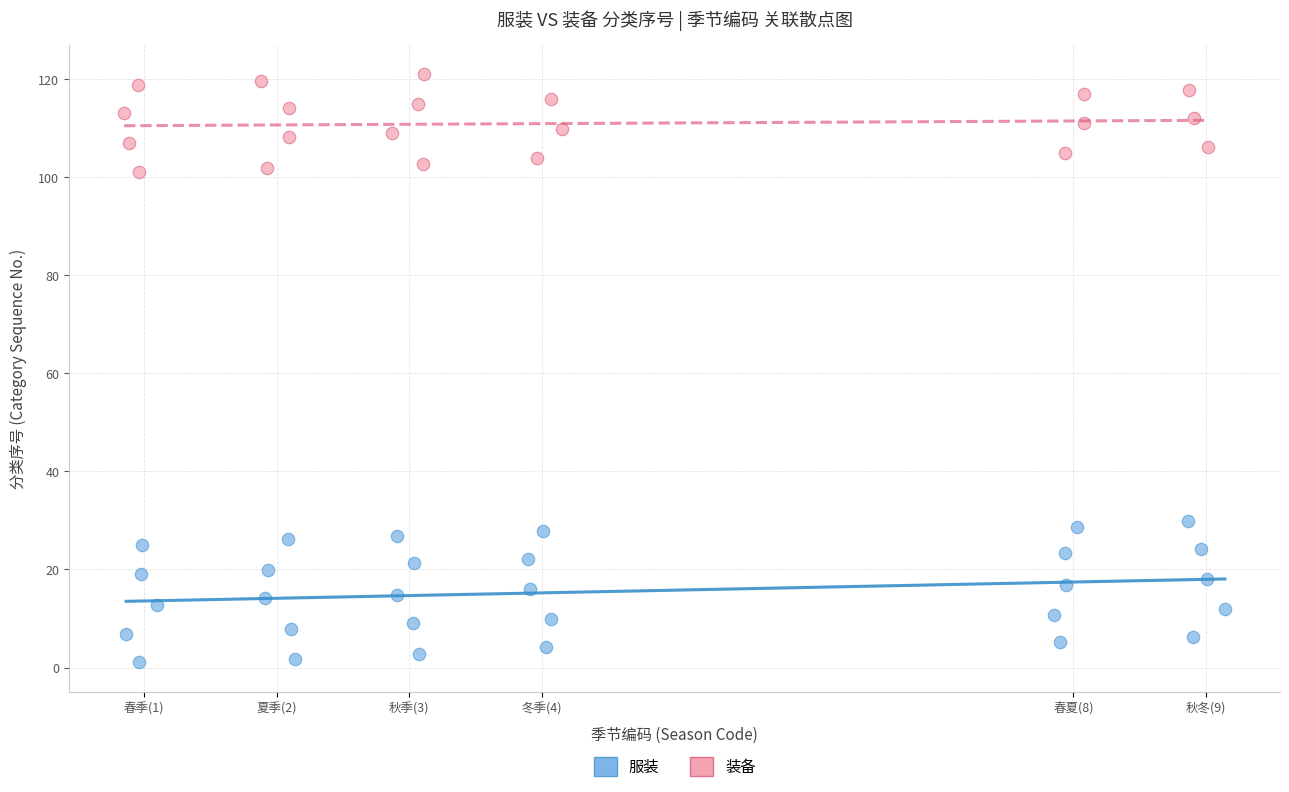

Which series has the largest Y range (max minus min)?

服装